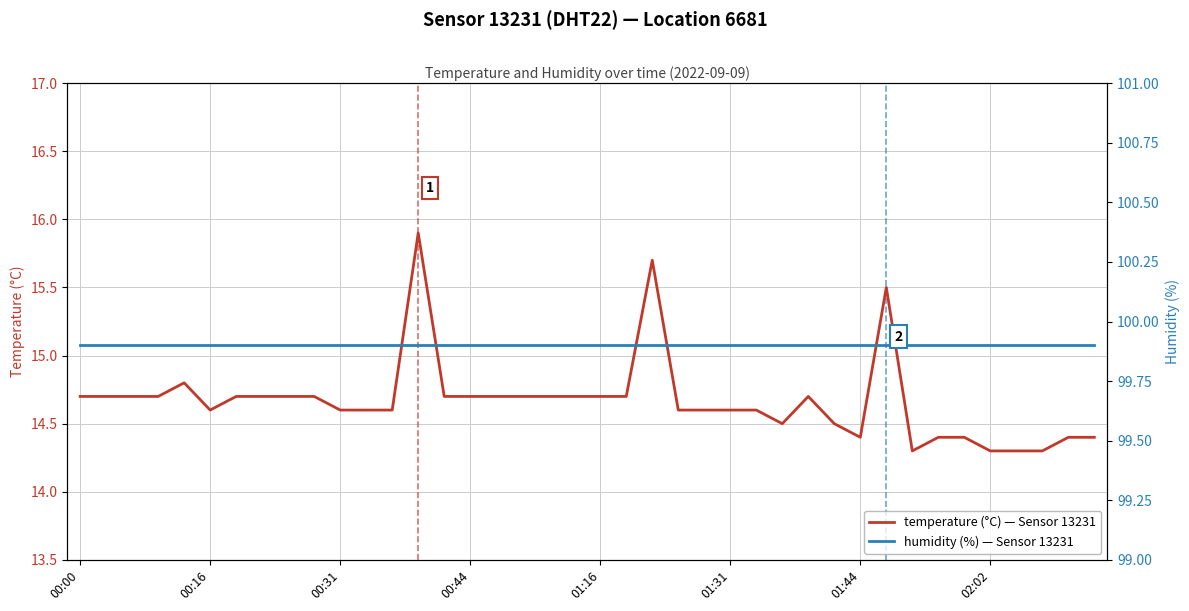

Which category has the lowest value in the humidity (%) series?

00:00